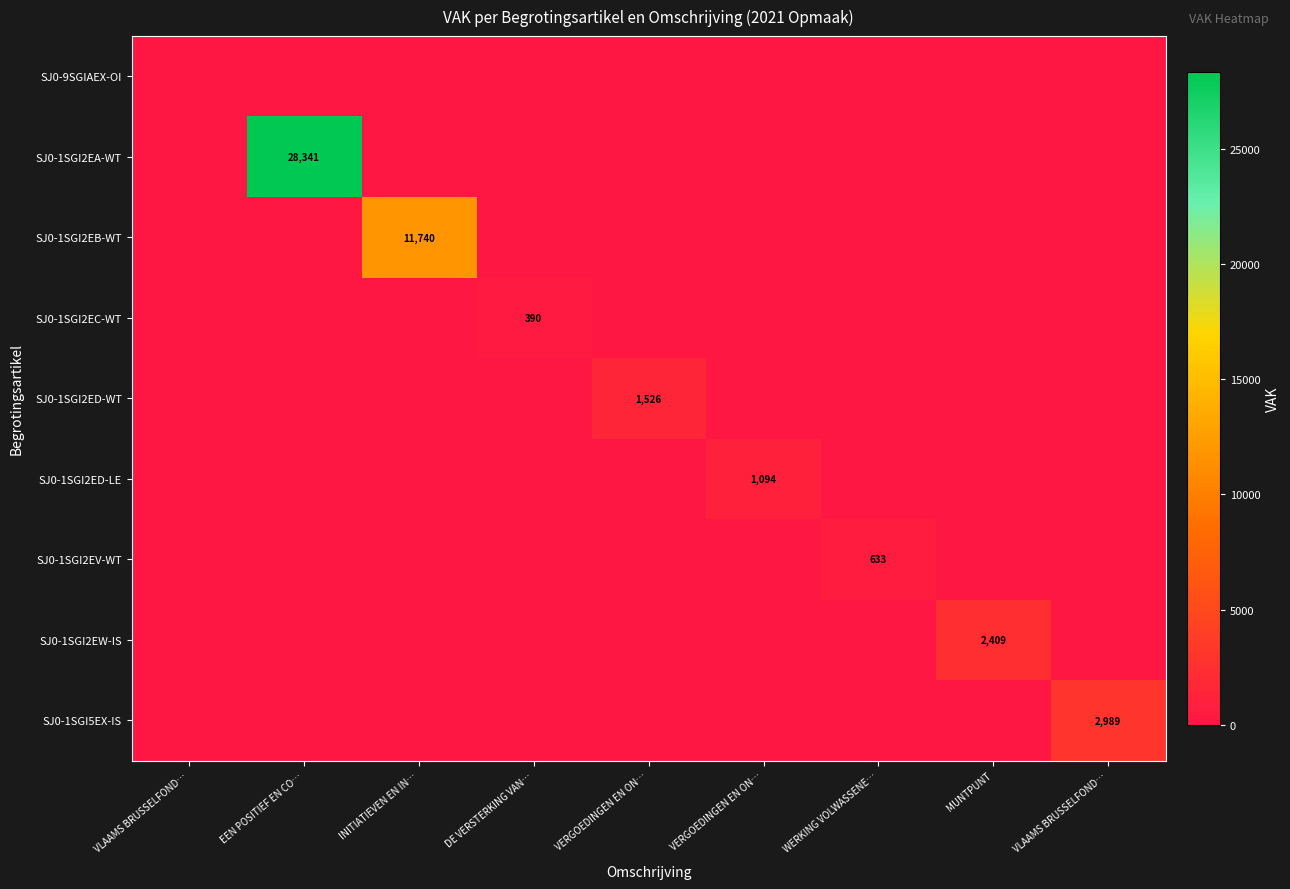

What is the difference between the highest and lowest values at WERKING VOLWASSENE…?

633